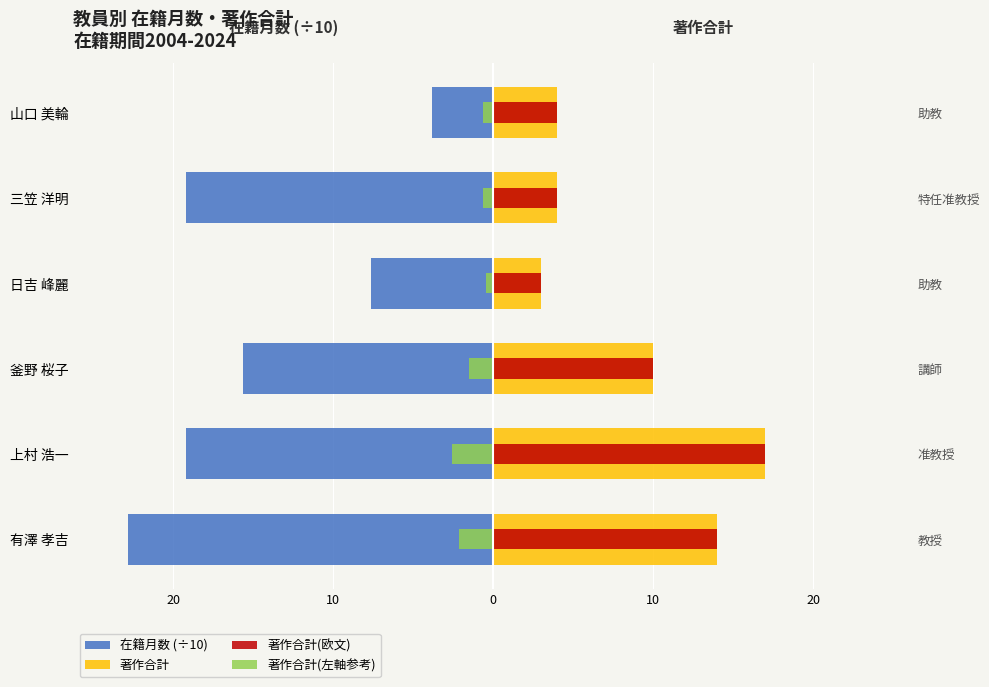

Is it true that 在籍月数 (÷10) equals -15.6 at 釜野 桜子?

True